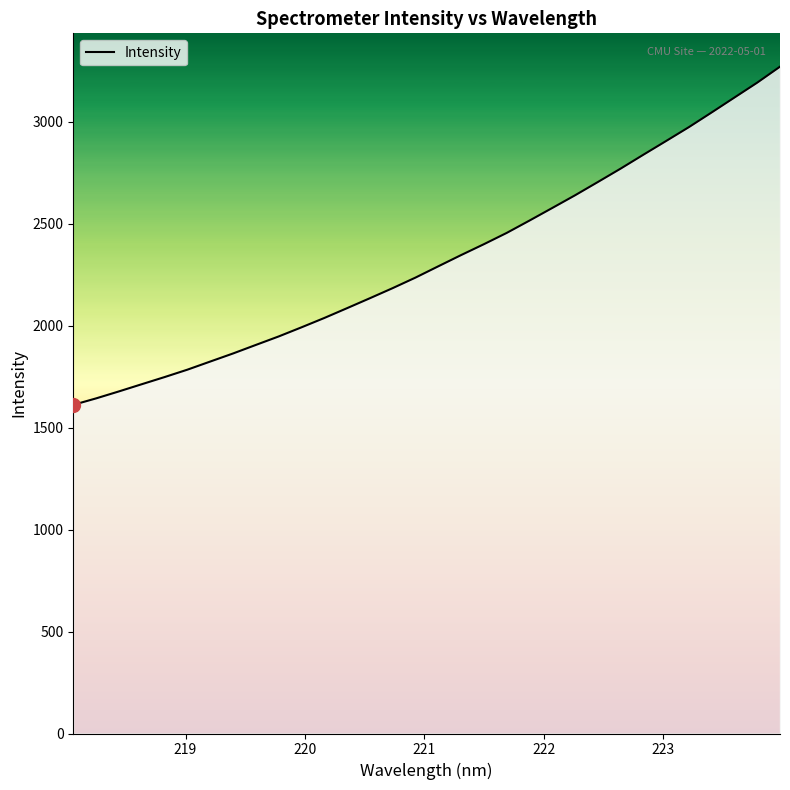

What is the smallest value displayed?

1611.7